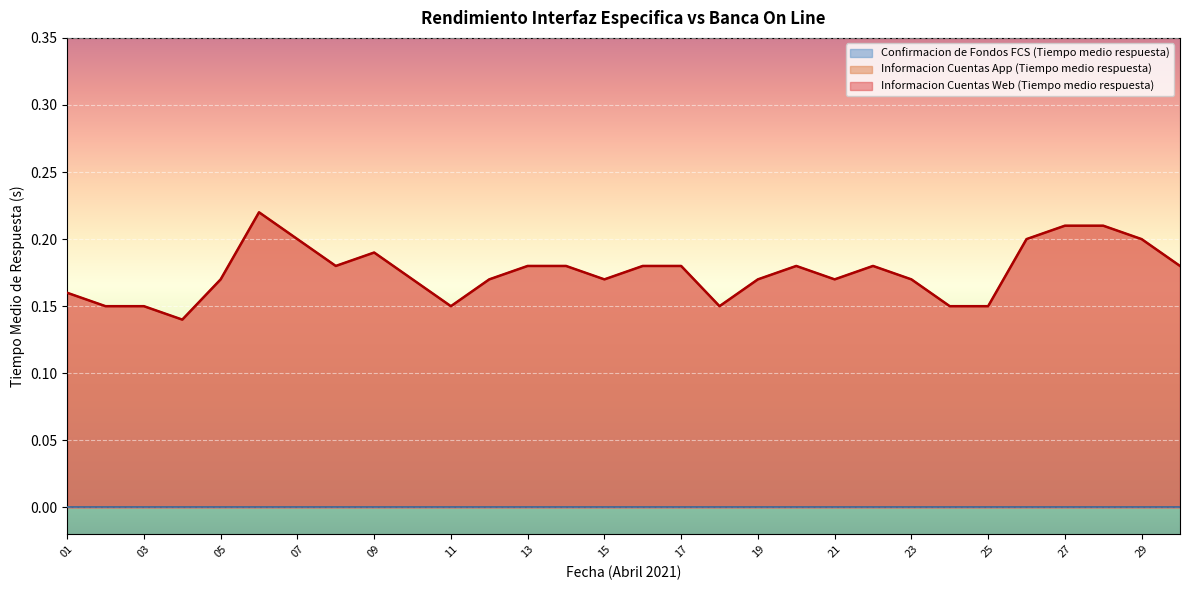

True or false: Informacion Cuentas App (Tiempo medio respuesta) and Informacion Cuentas Web (Tiempo medio respuesta) intersect in this chart.

False